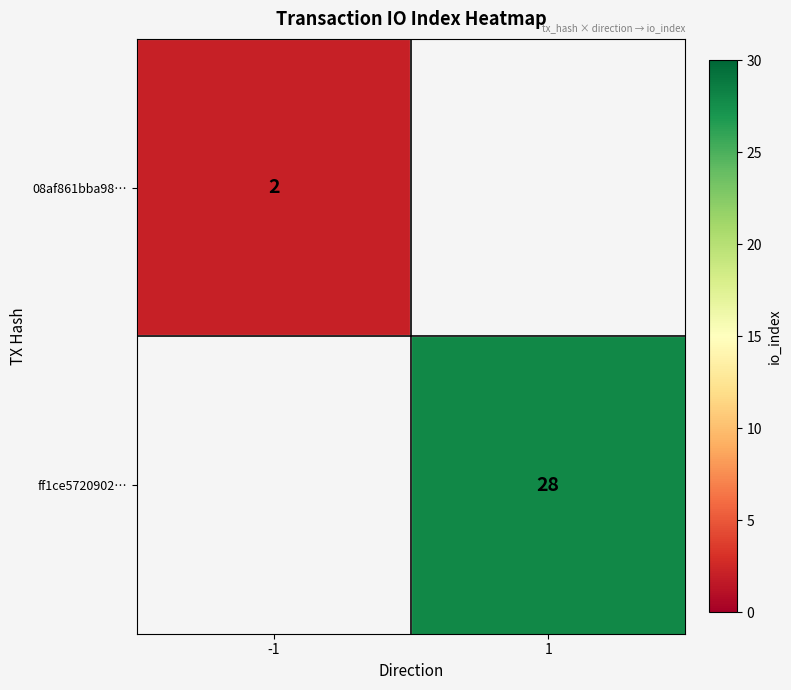

The value of ff1ce5720902… at 1 is 28. True or false?

True